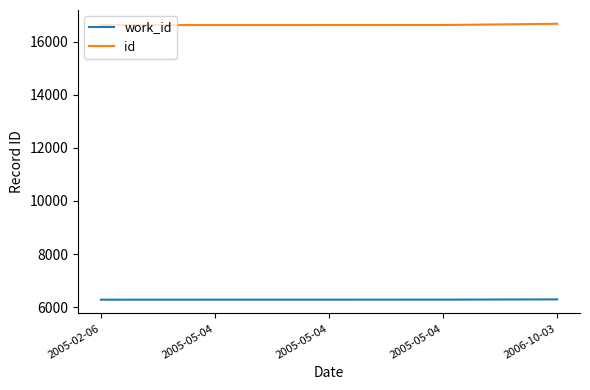

True or false: work_id and id intersect in this chart.

False